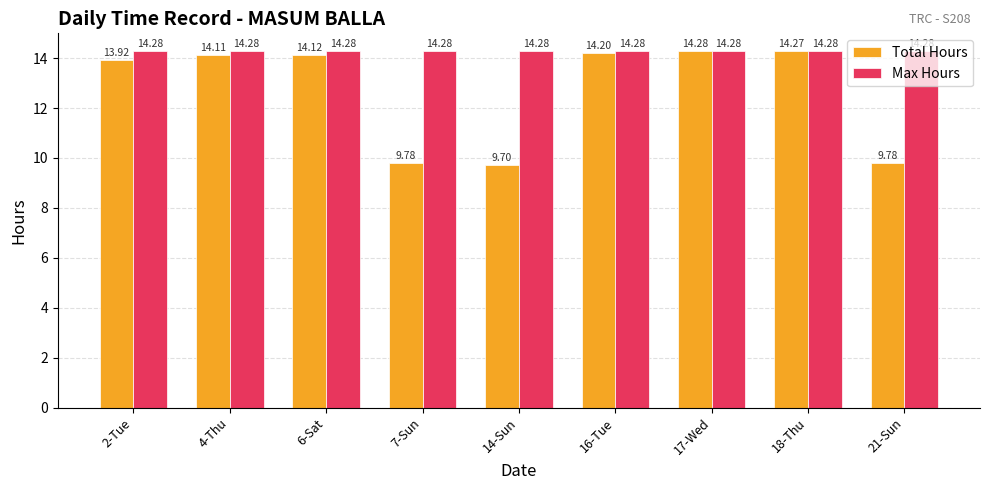

List the series in order of their overall mean, highest first.

Max Hours, Total Hours